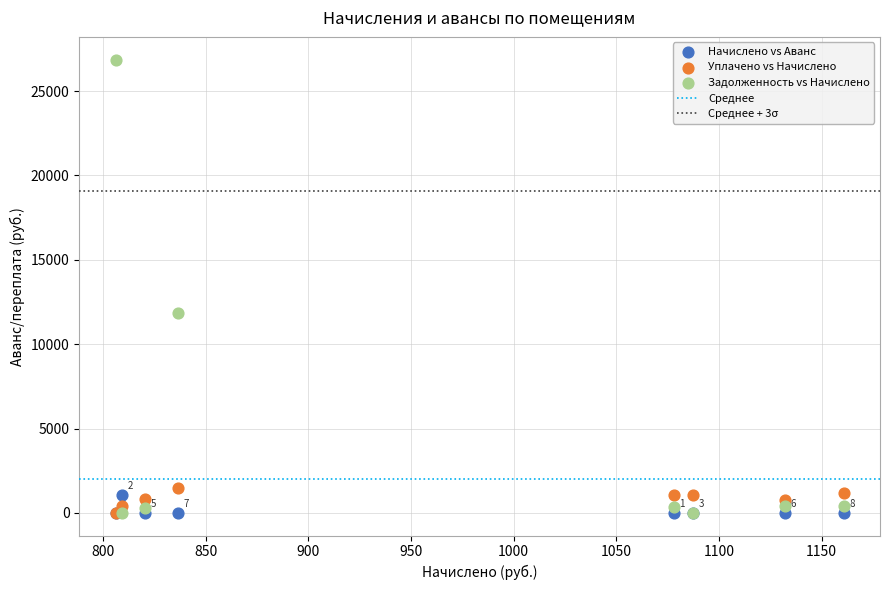

Across all series, what Y value is closest to 13436?

11876.2